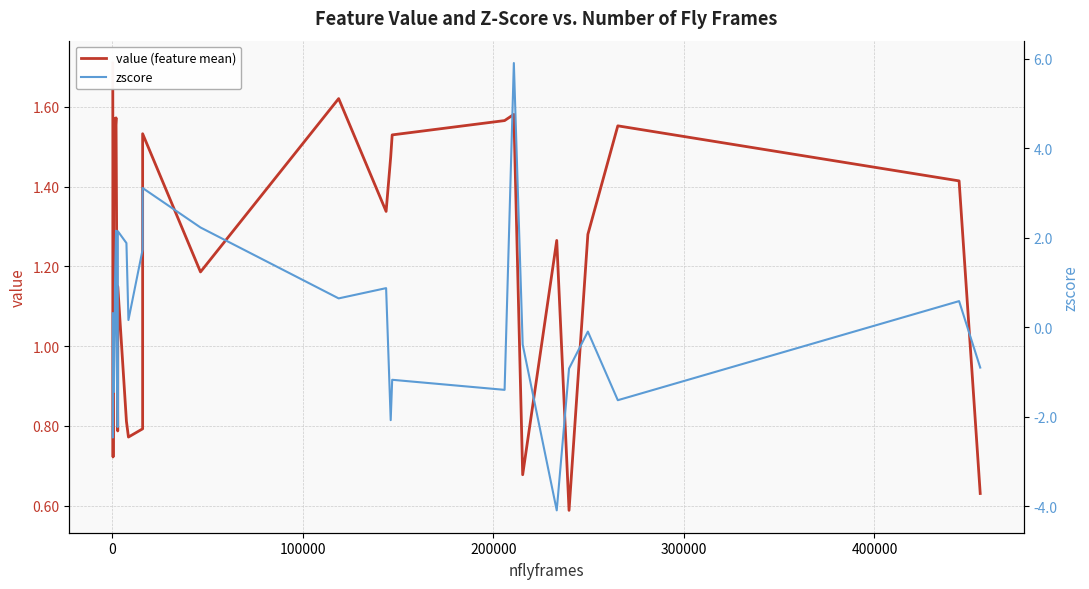

At how many categories does at least one series exceed 0?

29